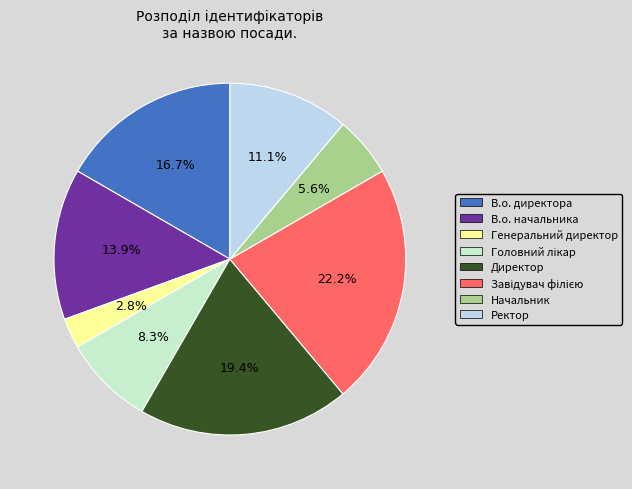

Is there any slice that represents more than half of the pie?

No